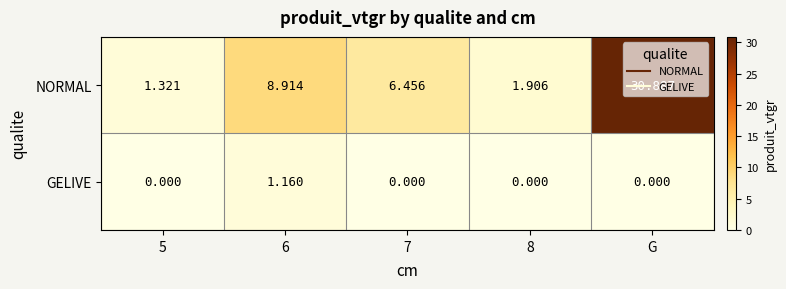

At how many categories does at least one series exceed 27?

1